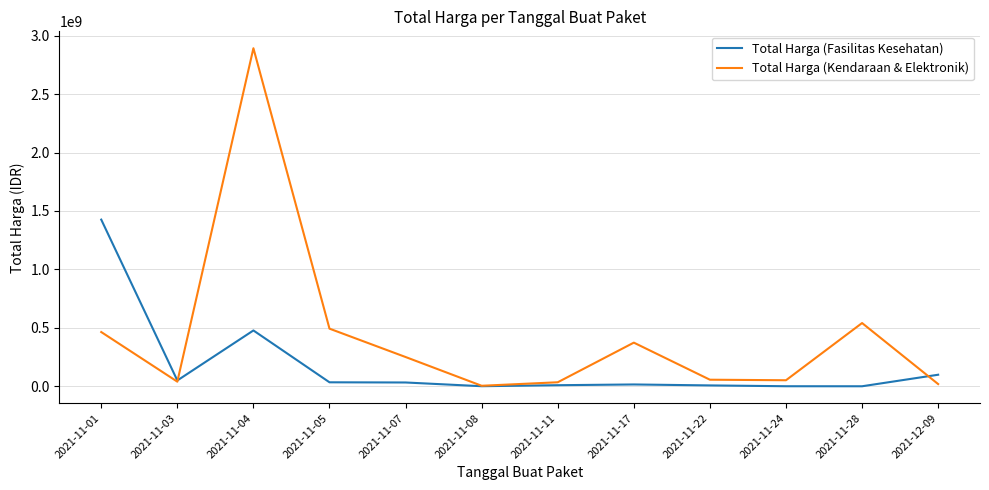

The value of Total Harga (Fasilitas Kesehatan) at 2021-11-04 is 477600000. True or false?

True